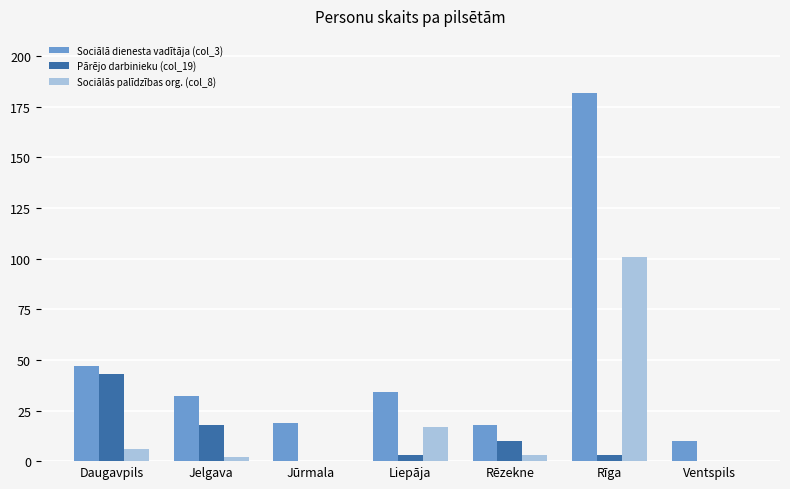

What are all the series names shown in the legend?

Sociālā dienesta vadītāja (col_3), Pārējo darbinieku (col_19), Sociālās palīdzības org. (col_8)